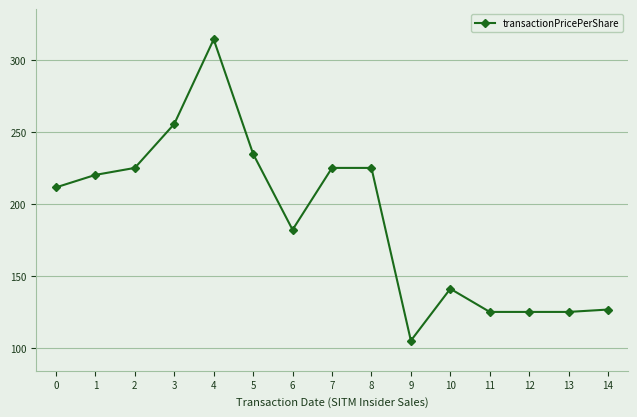

At which category does the data reach its first local peak?

4